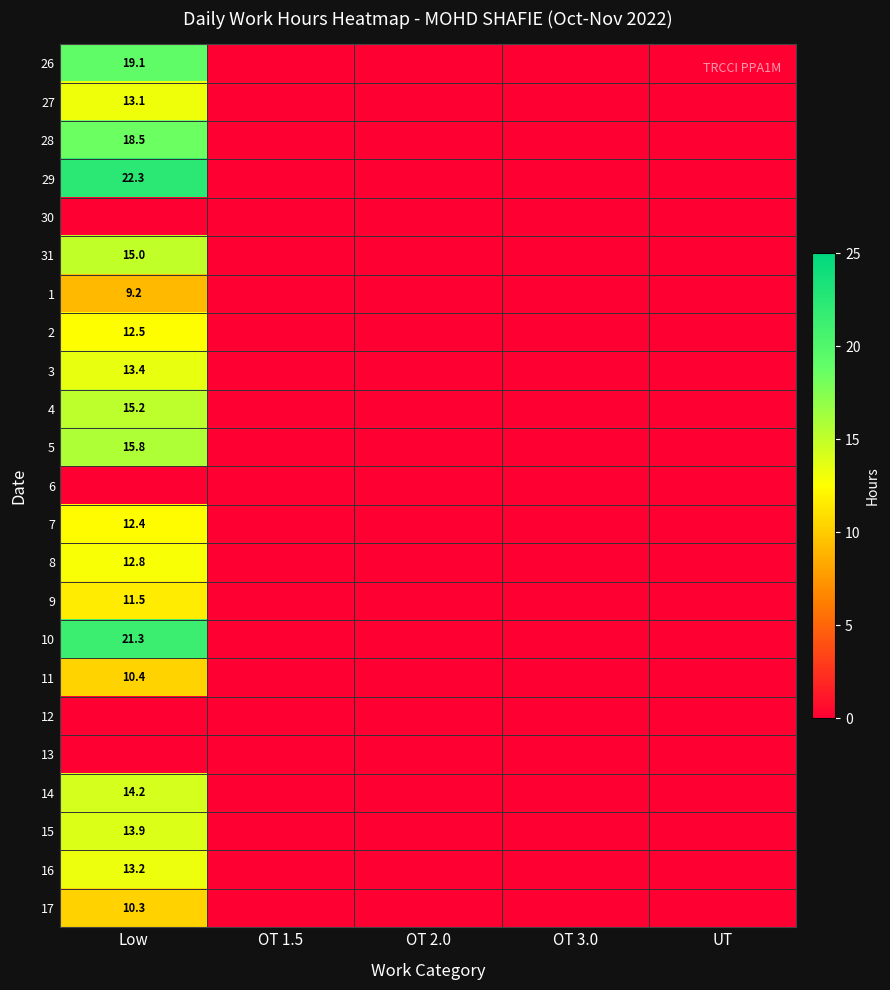

The 10 series shows 21.3 at Low. True or false?

True